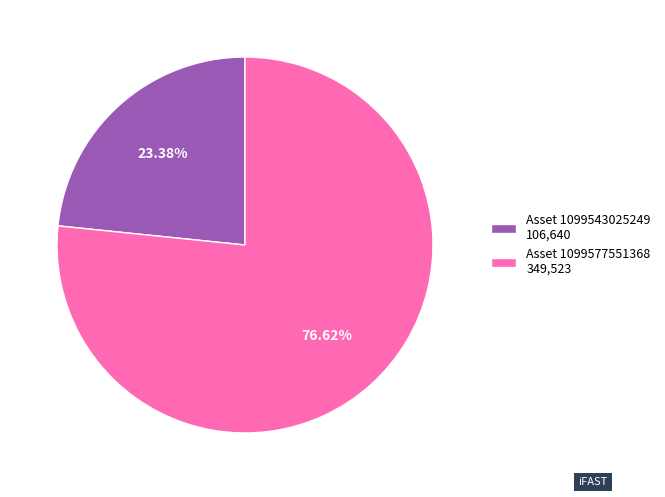

Is the sum of Asset 1099577551368 349,523 and Asset 1099543025249 106,640 greater than half?

Yes